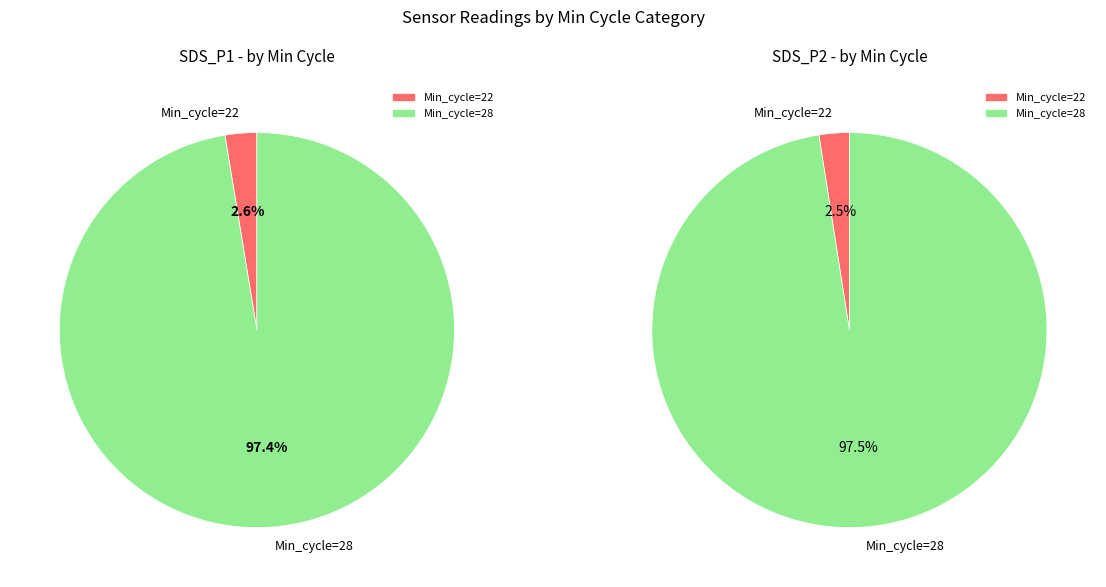

Which series has the widest spread of values?

SDS_P1